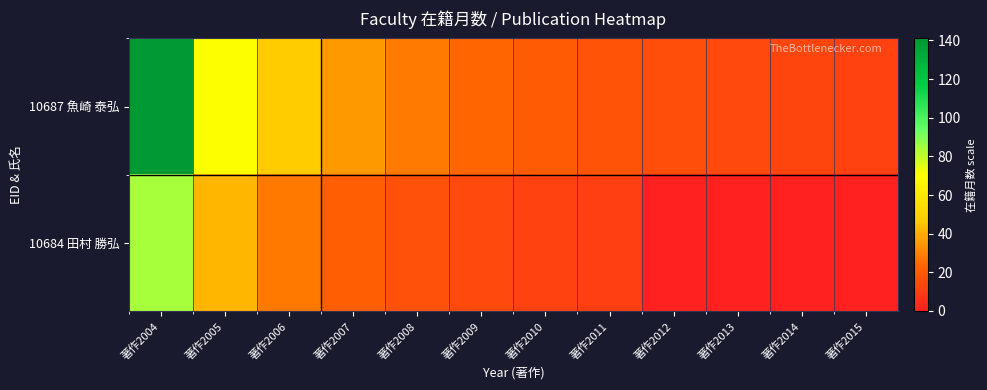

What is the greatest value displayed?

141.0